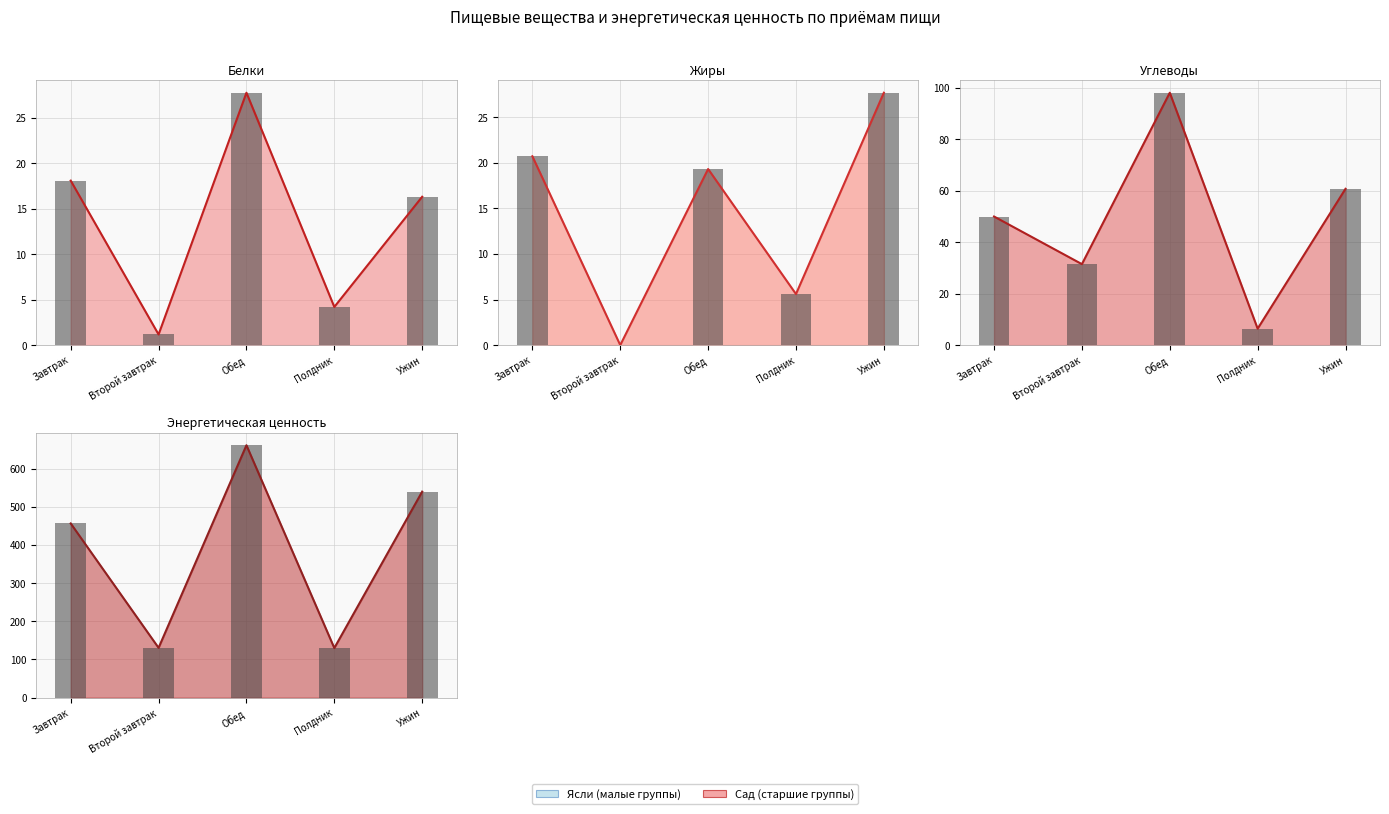

Is it true that Жиры equals 27.7 at Ужин?

True